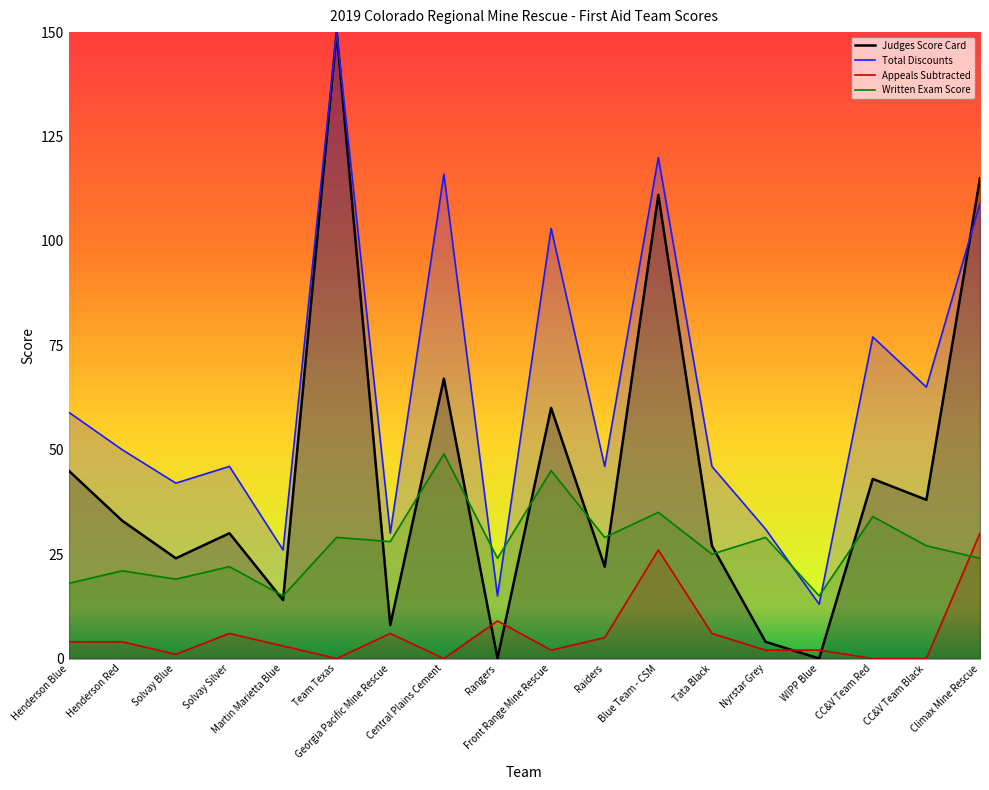

The value of Appeals Subtracted at Nyrstar Grey is 3. True or false?

False